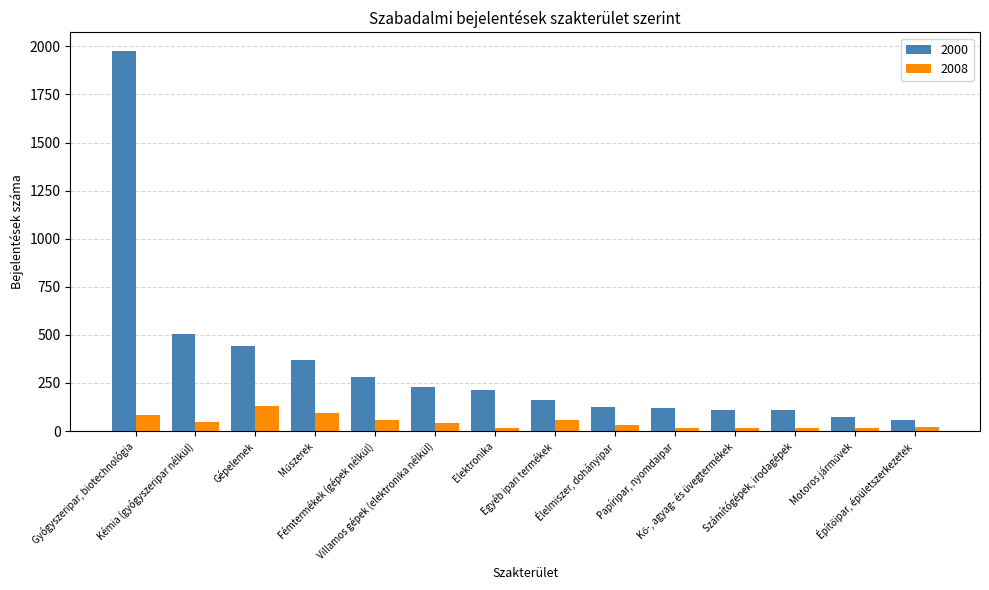

Which series has the widest spread of values?

2000